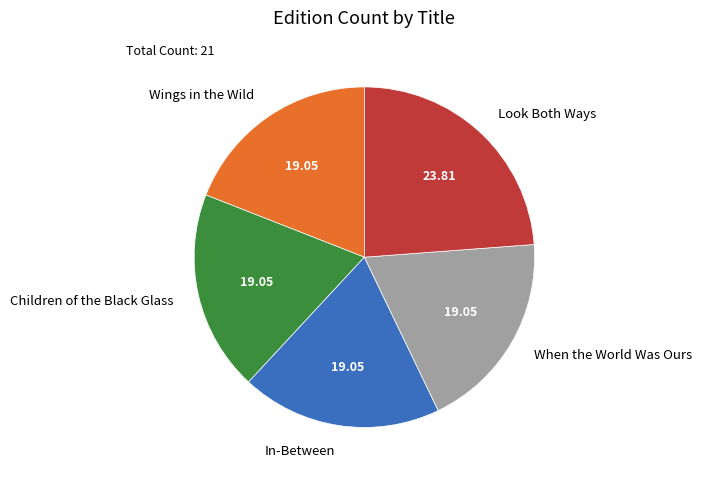

Is there a majority slice in this chart?

No